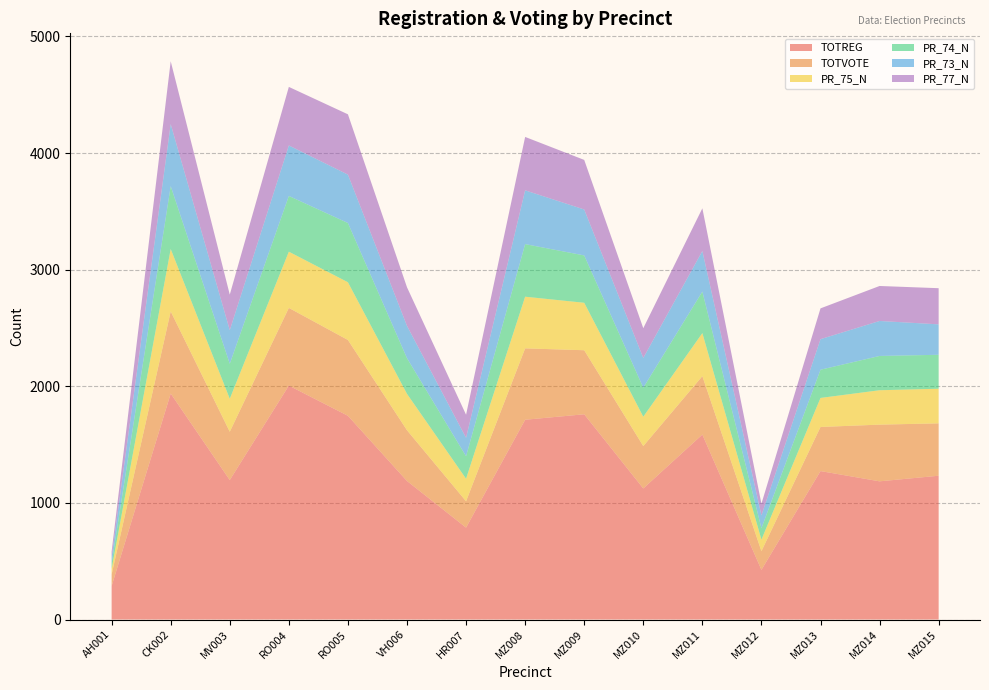

Reading left to right, extract all data points from this chart.

TOTREG: AH001=287	CK002=1938	MV003=1196	RO004=2006	RO005=1747	VH006=1188	HR007=788	MZ008=1713	MZ009=1760	MZ010=1124	MZ011=1586	MZ012=426	MZ013=1273	MZ014=1185	MZ015=1233
TOTVOTE: AH001=99	CK002=704	MV003=414	RO004=666	RO005=650	VH006=435	HR007=226	MZ008=612	MZ009=549	MZ010=363	MZ011=501	MZ012=160	MZ013=378	MZ014=486	MZ015=449
PR_75_N: AH001=48	CK002=535	MV003=283	RO004=482	RO005=495	VH006=312	HR007=193	MZ008=443	MZ009=407	MZ010=252	MZ011=369	MZ012=99	MZ013=249	MZ014=295	MZ015=297
PR_74_N: AH001=48	CK002=539	MV003=300	RO004=478	RO005=508	VH006=306	HR007=193	MZ008=451	MZ009=406	MZ010=249	MZ011=356	MZ012=98	MZ013=242	MZ014=294	MZ015=291
PR_73_N: AH001=54	CK002=532	MV003=288	RO004=433	RO005=415	VH006=277	HR007=158	MZ008=461	MZ009=394	MZ010=255	MZ011=348	MZ012=110	MZ013=262	MZ014=300	MZ015=261
PR_77_N: AH001=47	CK002=539	MV003=305	RO004=502	RO005=517	VH006=331	HR007=198	MZ008=458	MZ009=425	MZ010=255	MZ011=366	MZ012=100	MZ013=264	MZ014=300	MZ015=310